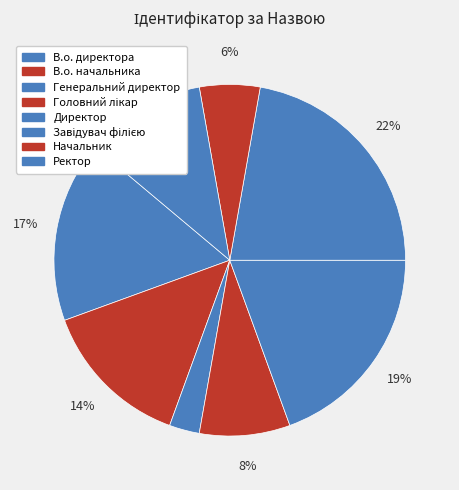

To the nearest percent, what is the average slice percentage?

12%